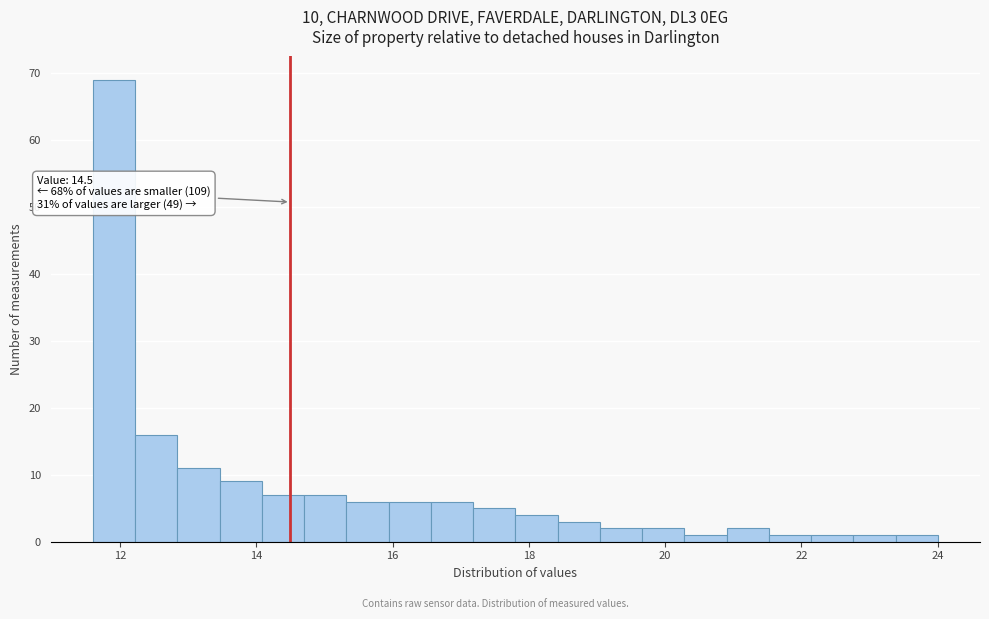

Around what value on the x-axis is the tallest bar? Give the approximate position of its centre, as read against the axis.

12.0